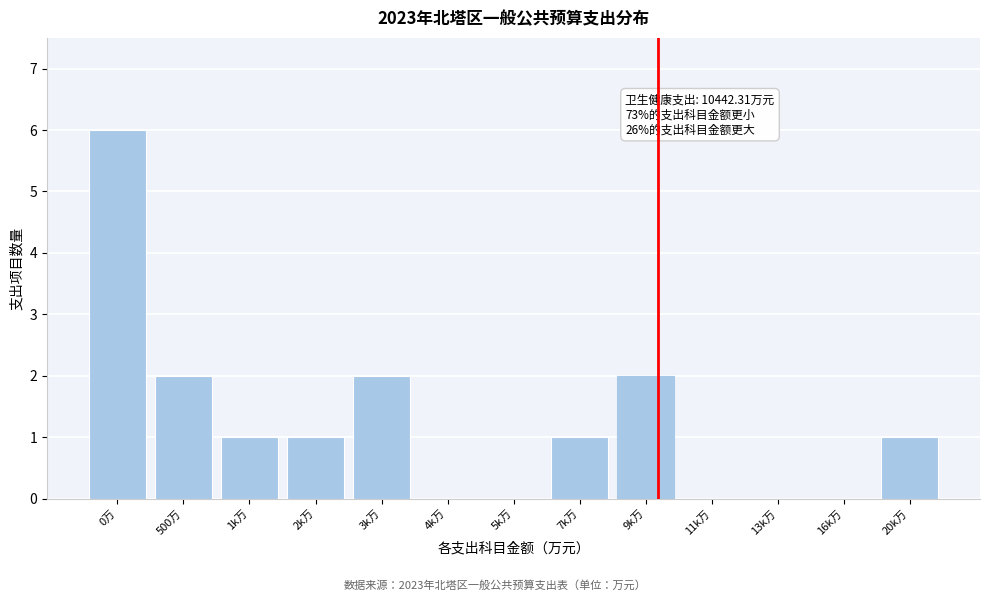

Reading left to right, extract all data points from this chart.

0万=6	500万=2	1k万=1	2k万=1	3k万=2	4k万=0	5k万=0	7k万=1	9k万=2	11k万=0	13k万=0	16k万=0	20k万=1